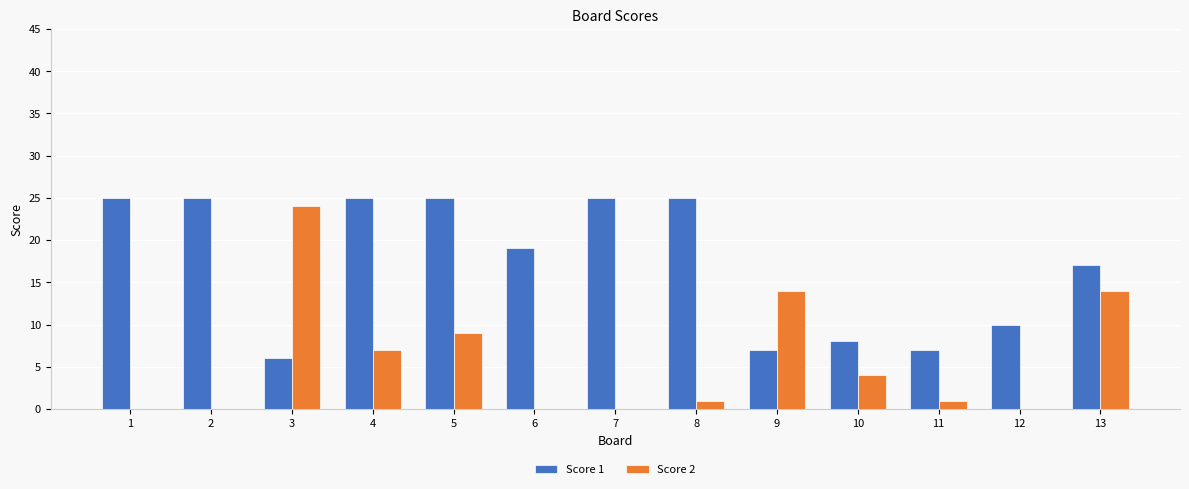

How many distinct data groups are displayed?

2